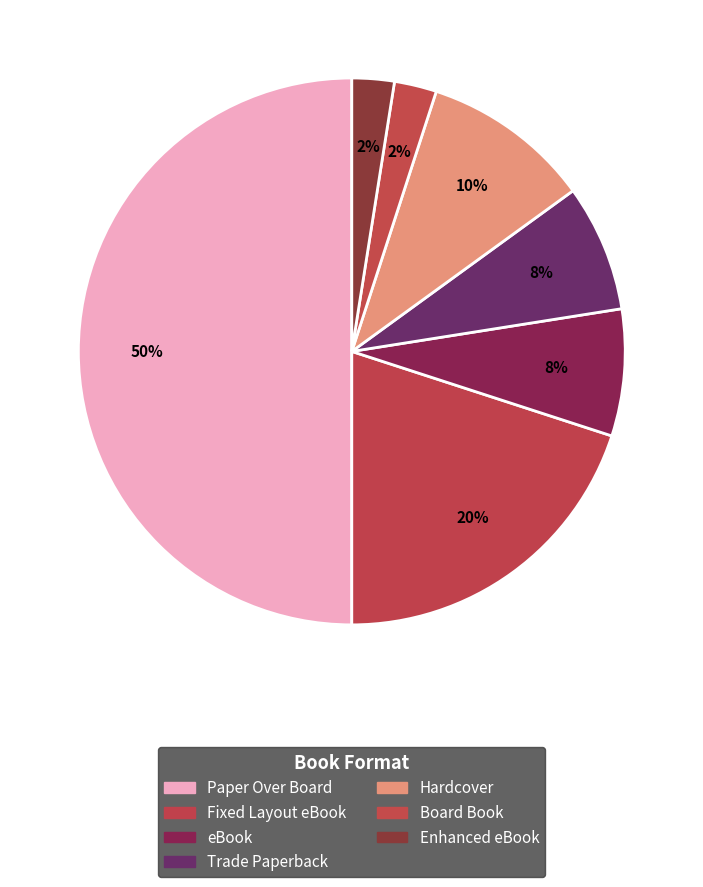

How many slices are in this pie chart?

7